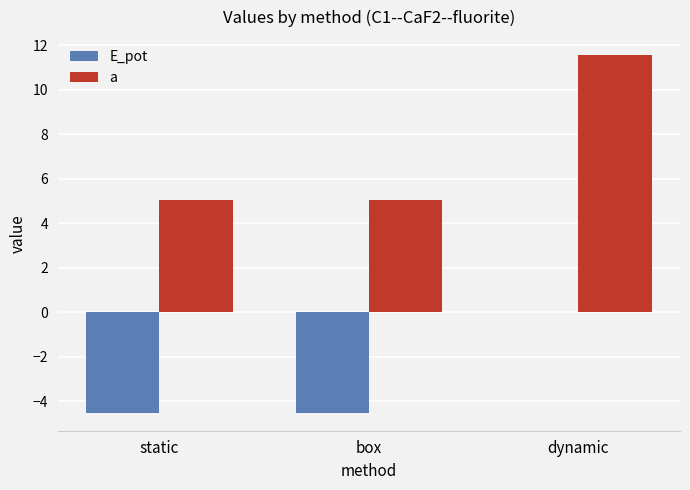

Reading left to right, list all the values displayed in this chart.

E_pot: static=-4.5	box=-4.5	dynamic=0.0
a: static=5.0	box=5.0	dynamic=11.6